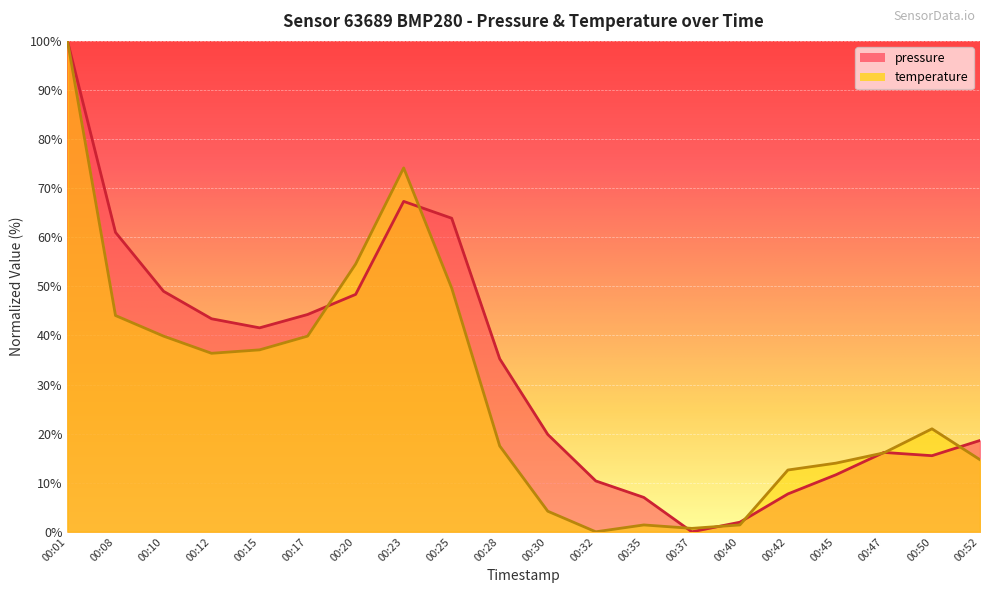

Between 00:15 and 00:25, which series saw the biggest shift?

pressure